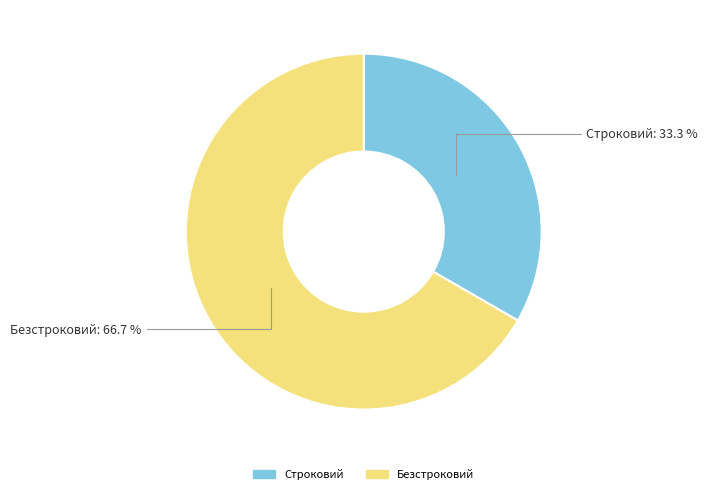

To the nearest percent, what is the average slice percentage?

50%